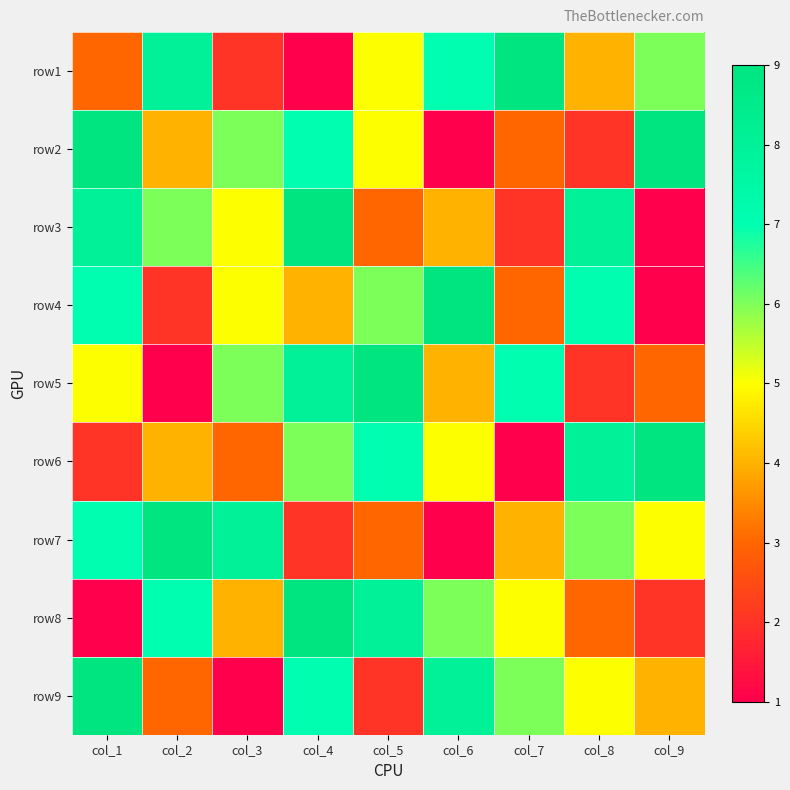

Reading left to right, what are all the values shown in this chart?

row1: col_1=3	col_2=8	col_3=2	col_4=1	col_5=5	col_6=7	col_7=9	col_8=4	col_9=6
row2: col_1=9	col_2=4	col_3=6	col_4=7	col_5=5	col_6=1	col_7=3	col_8=2	col_9=9
row3: col_1=8	col_2=6	col_3=5	col_4=9	col_5=3	col_6=4	col_7=2	col_8=8	col_9=1
row4: col_1=7	col_2=2	col_3=5	col_4=4	col_5=6	col_6=9	col_7=3	col_8=7	col_9=1
row5: col_1=5	col_2=1	col_3=6	col_4=8	col_5=9	col_6=4	col_7=7	col_8=2	col_9=3
row6: col_1=2	col_2=4	col_3=3	col_4=6	col_5=7	col_6=5	col_7=1	col_8=8	col_9=9
row7: col_1=7	col_2=9	col_3=8	col_4=2	col_5=3	col_6=1	col_7=4	col_8=6	col_9=5
row8: col_1=1	col_2=7	col_3=4	col_4=9	col_5=8	col_6=6	col_7=5	col_8=3	col_9=2
row9: col_1=9	col_2=3	col_3=1	col_4=7	col_5=2	col_6=8	col_7=6	col_8=5	col_9=4